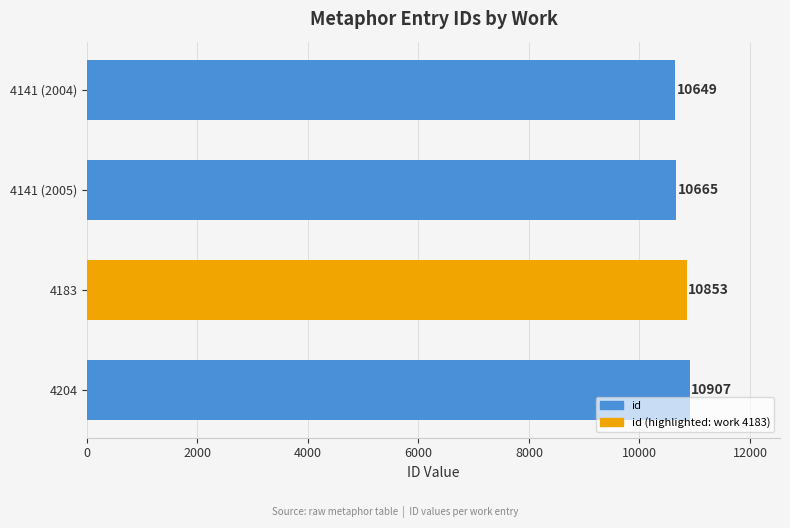

True or false: the data shows 10907 at 4204.

True